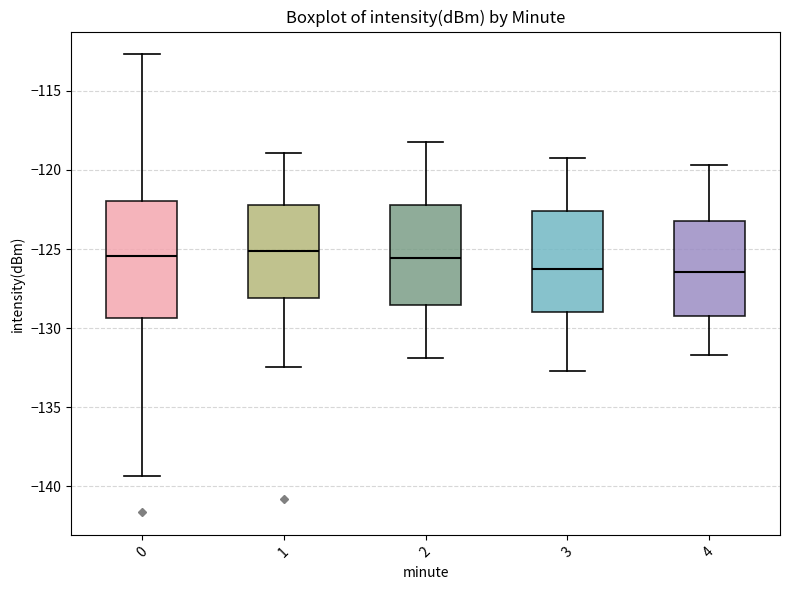

Reading left to right, read every box against the y-axis: the position of its median line, the range the box covers, and the ends of its whiskers. The values are not printed on the chart, so give them approximately, as read against the axis.

0: median -125.5, box -129.5 to -122.0, whiskers -139.5 to -112.5
1: median -125.0, box -128.0 to -122.0, whiskers -132.5 to -119.0
2: median -125.5, box -128.5 to -122.0, whiskers -132.0 to -118.0
3: median -126.0, box -129.0 to -122.5, whiskers -132.5 to -119.0
4: median -126.5, box -129.0 to -123.0, whiskers -131.5 to -119.5